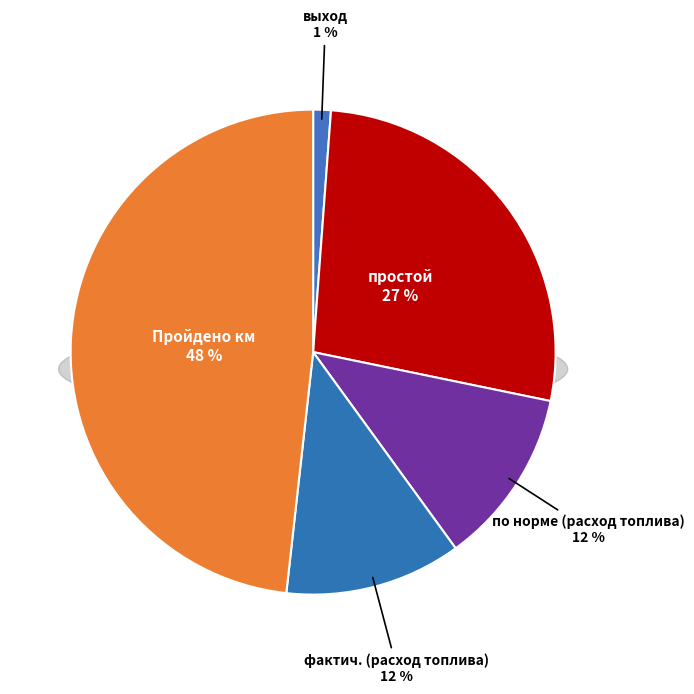

Does фактич. represent more than half of the total?

No